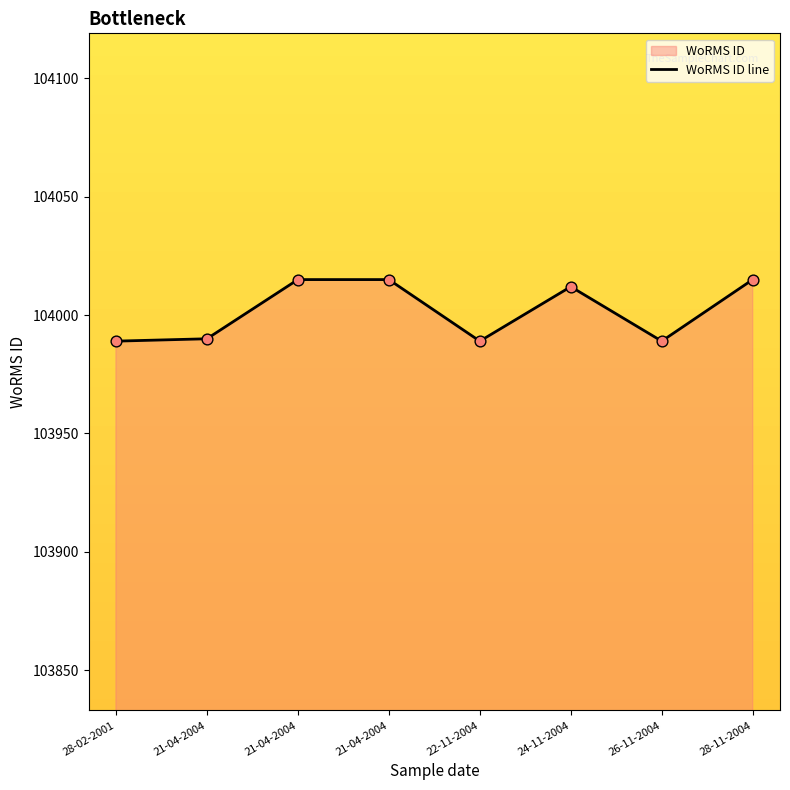

Between 21-04-2004 and 21-04-2004, which is larger?

21-04-2004